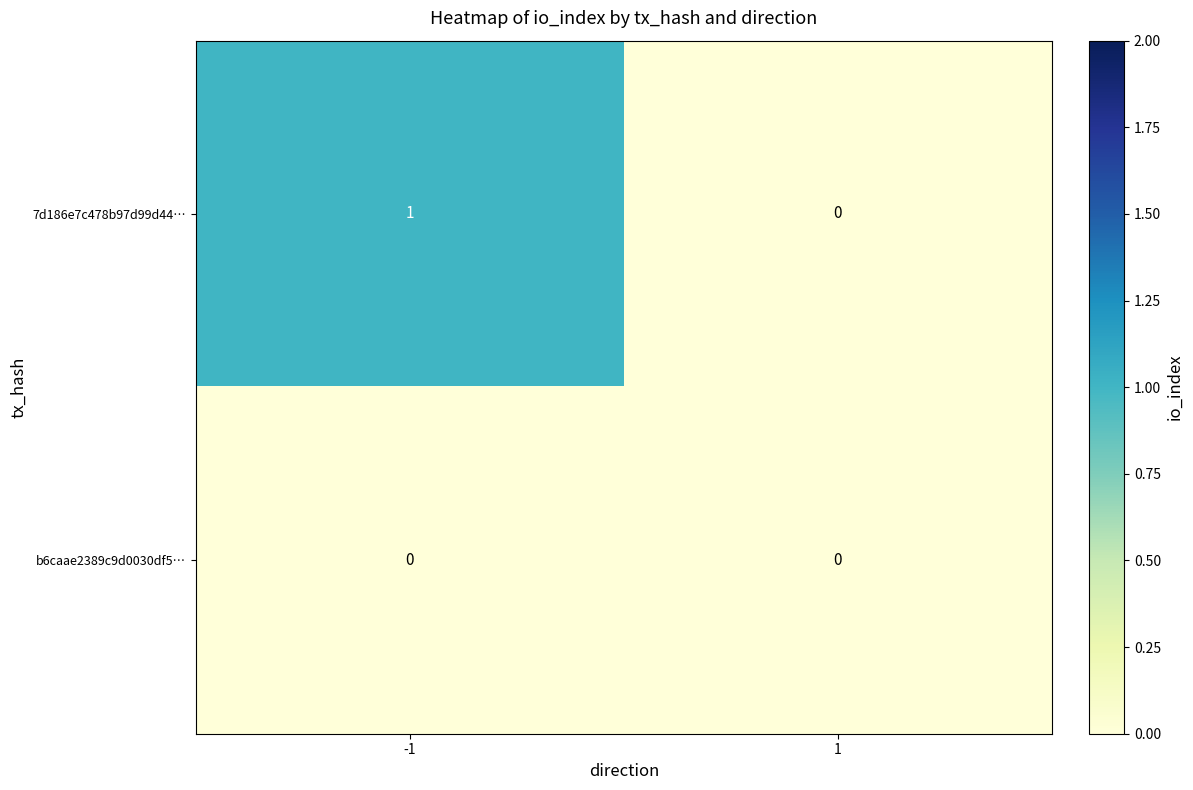

List the series in order of their overall mean, lowest first.

b6caae2389c9d0030df5…, 7d186e7c478b97d99d44…